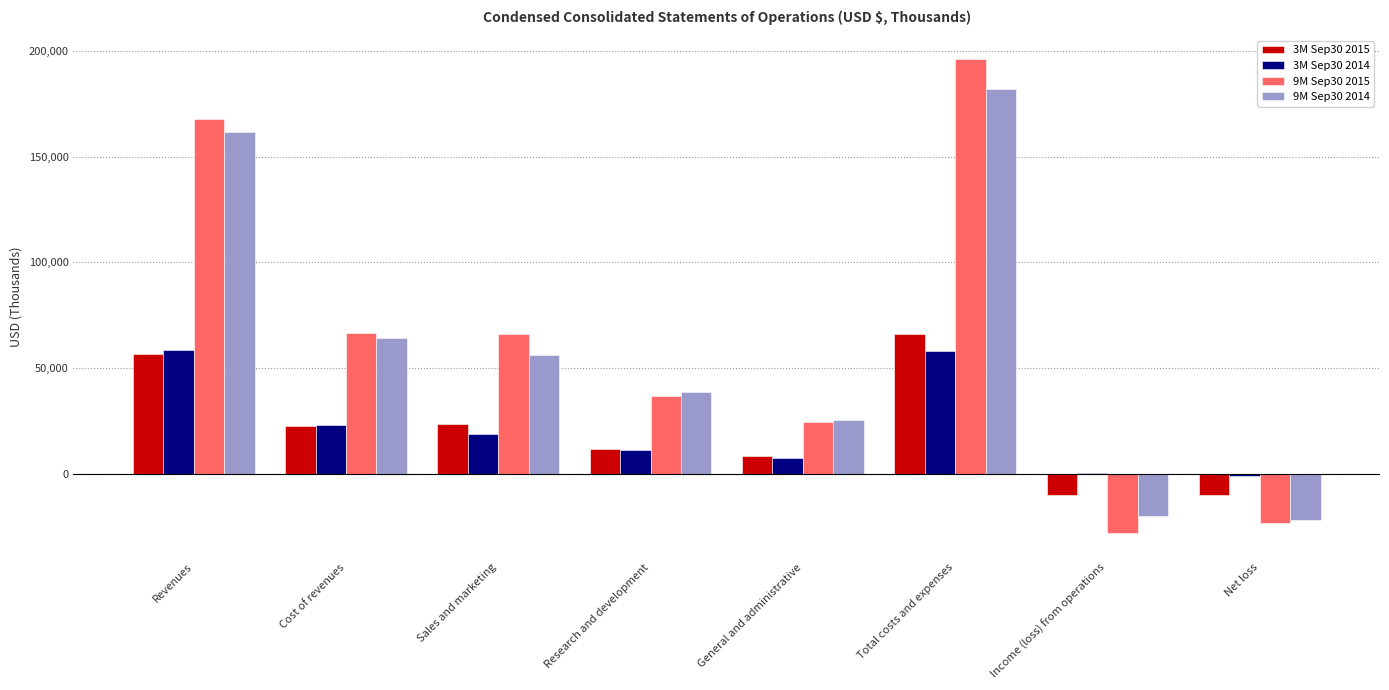

Which series has the largest total across all categories?

9M Sep30 2015